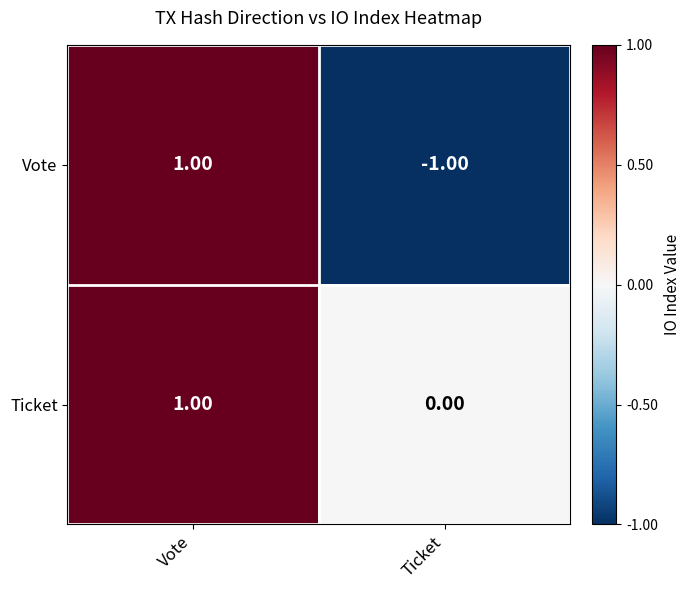

How many data points does each series have?

2